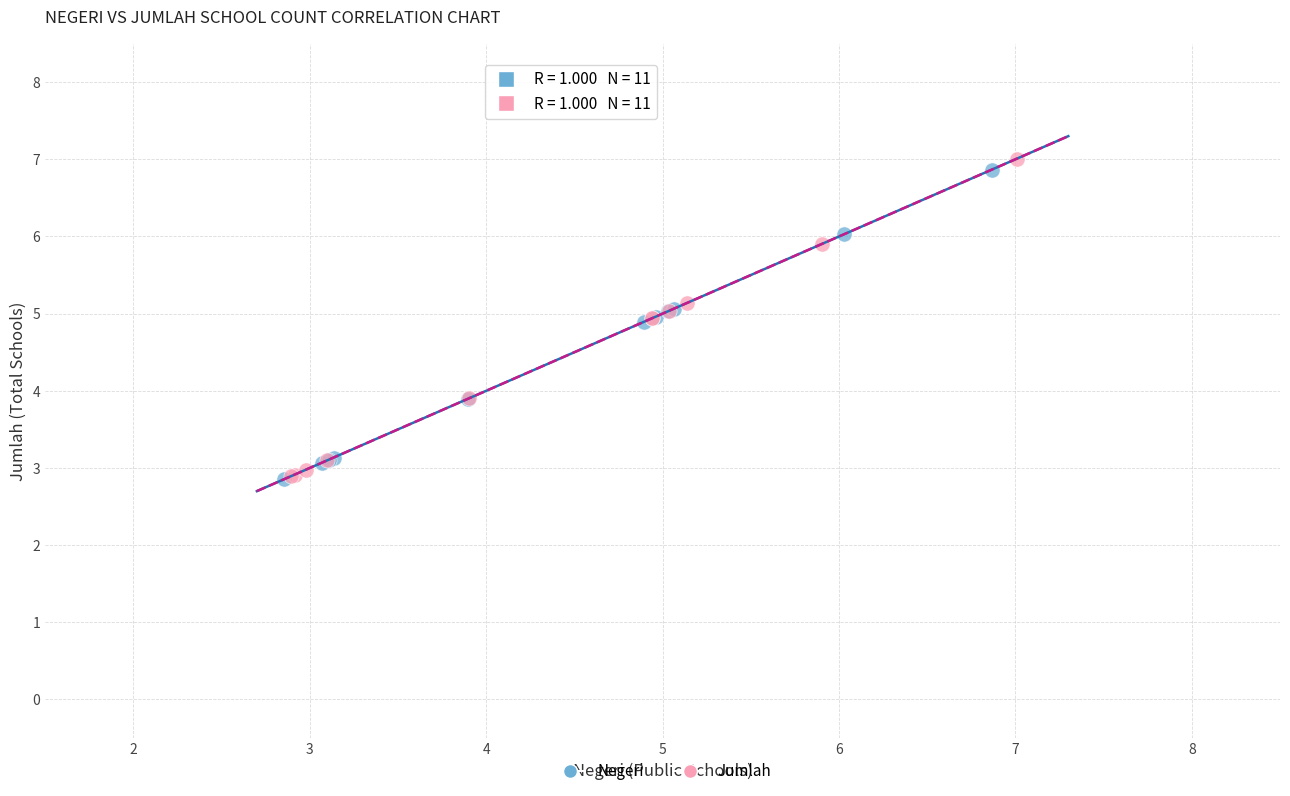

What are all the series names shown in the legend?

Negeri, Jumlah